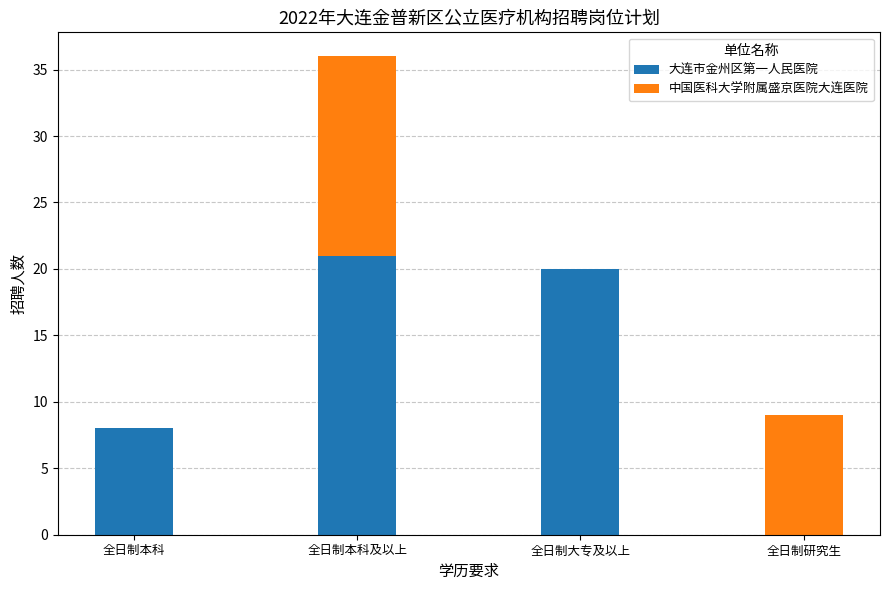

The 大连市金州区第一人民医院 series shows 0 at 全日制研究生. True or false?

True